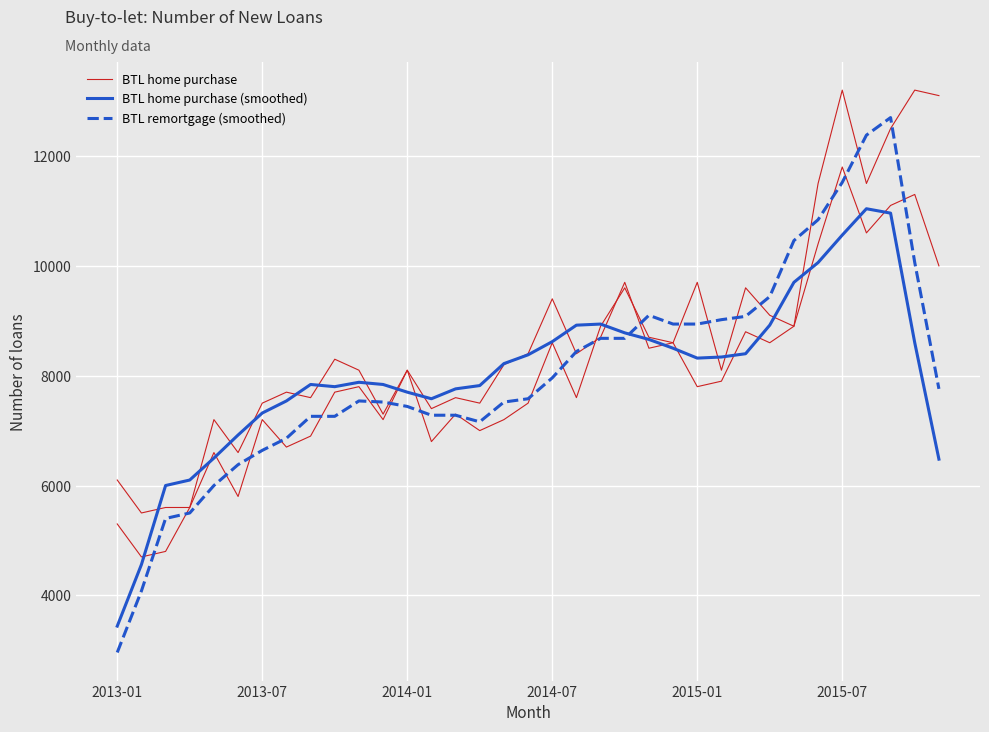

Does the chart display data point markers on the line(s)?

No